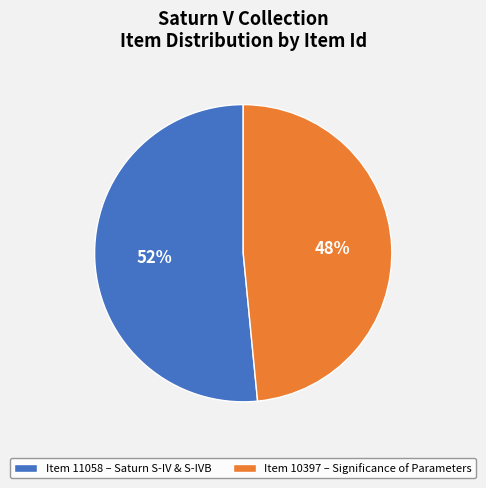

To the nearest percent, what is the combined percentage of Item 11058 – Saturn S-IV & S-IVB and Item 10397 – Significance of Parameters?

100%